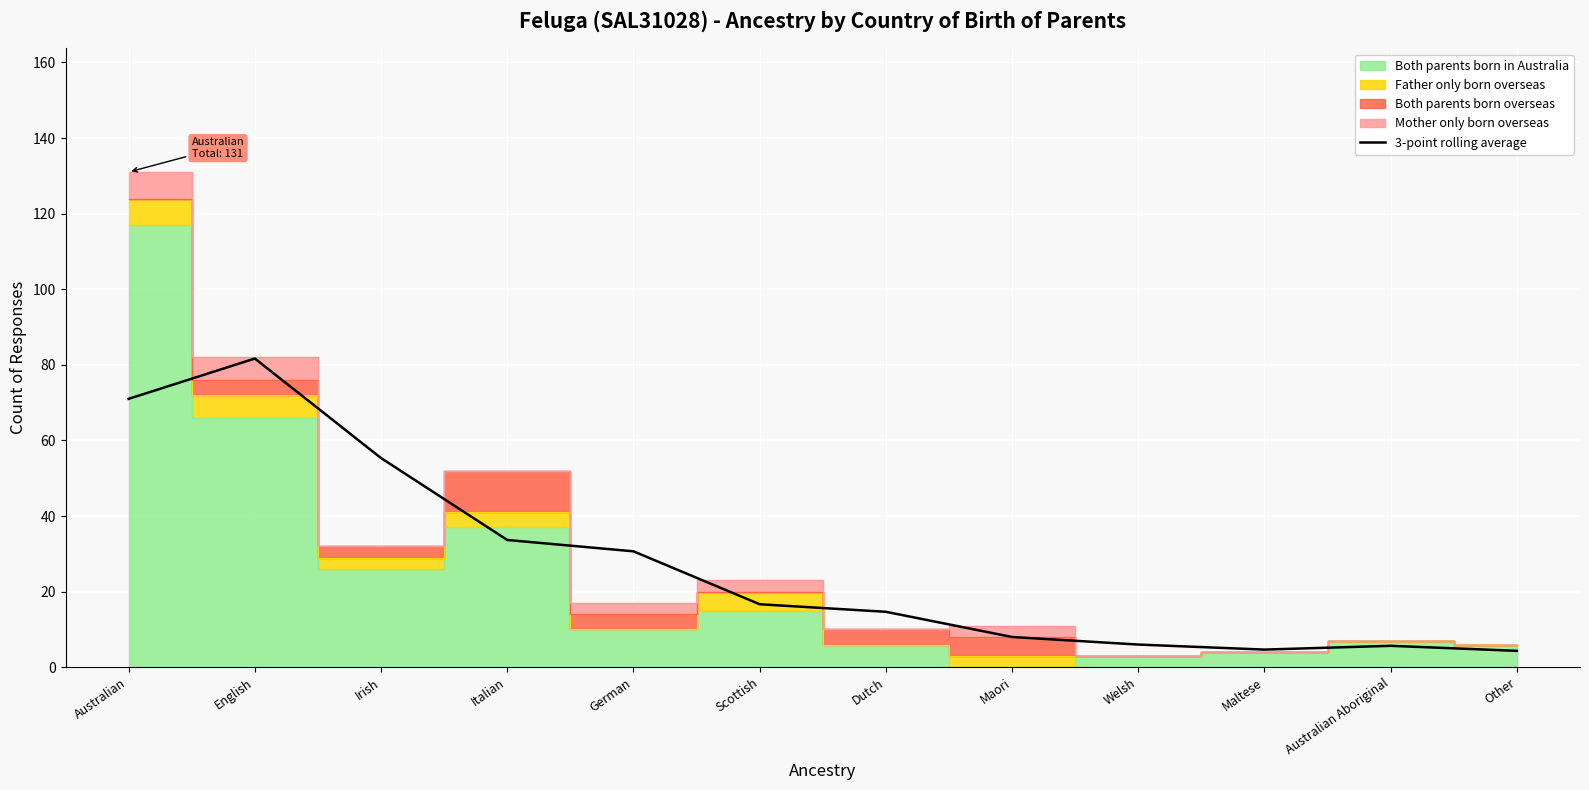

What is the highest value of the 3-point rolling average series?

81.7